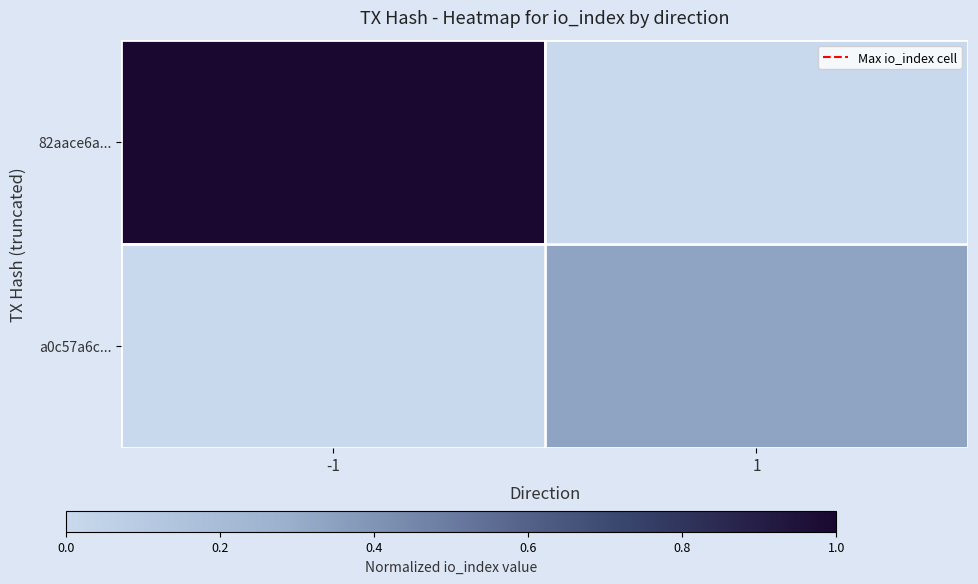

Reading left to right, what are all the values shown in this chart?

82aace6a...: -1=1.0	1=0.0
a0c57a6c...: -1=0.0	1=0.3